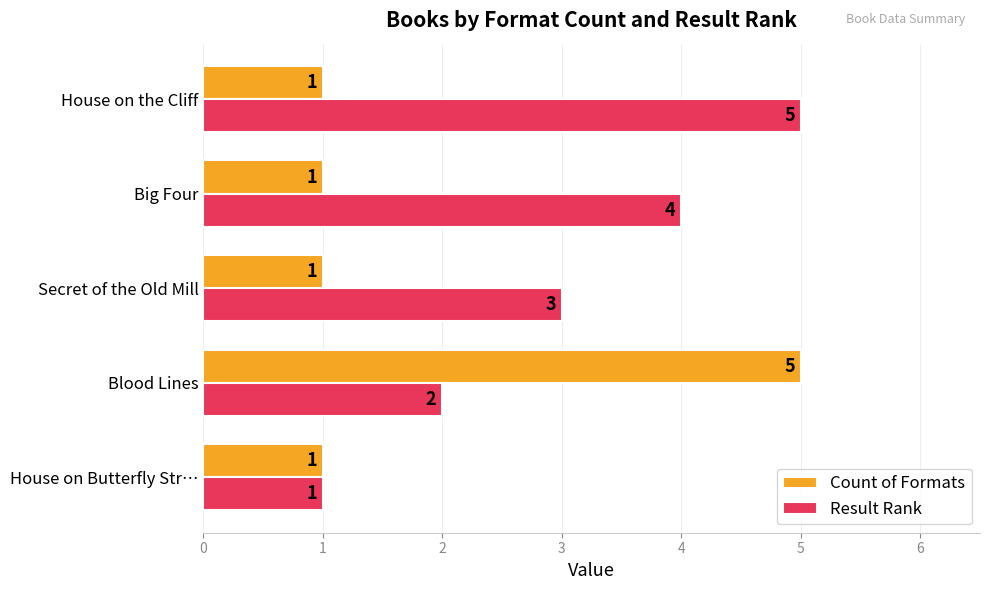

What are all the series names shown in the legend?

Count of Formats, Result Rank